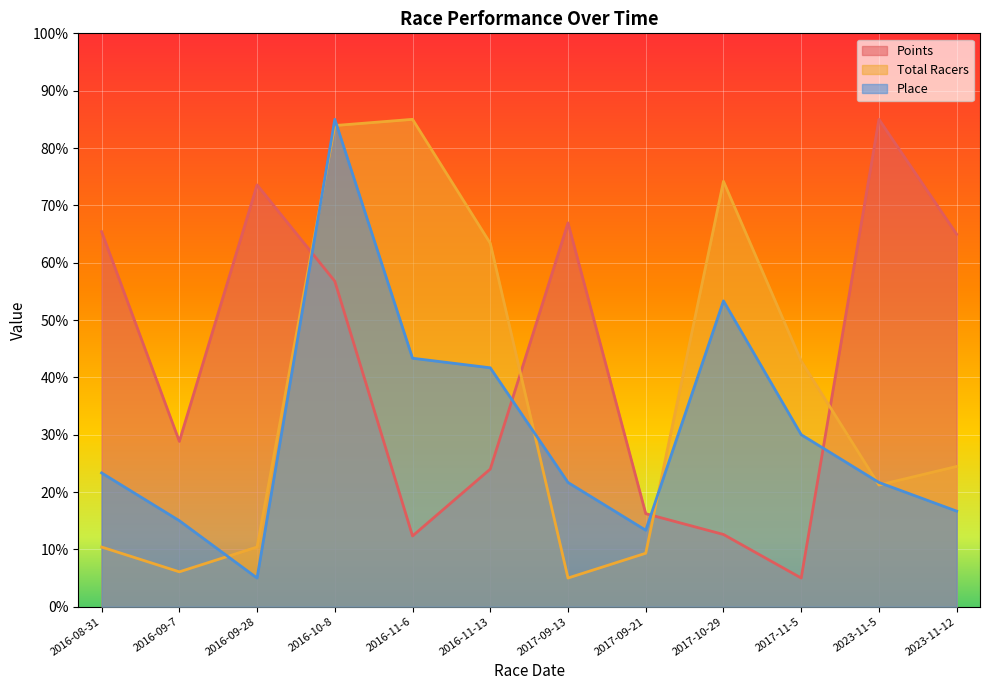

Is the value of Total Racers at 2017-11-5 greater than the value of Place at 2017-10-29?

No